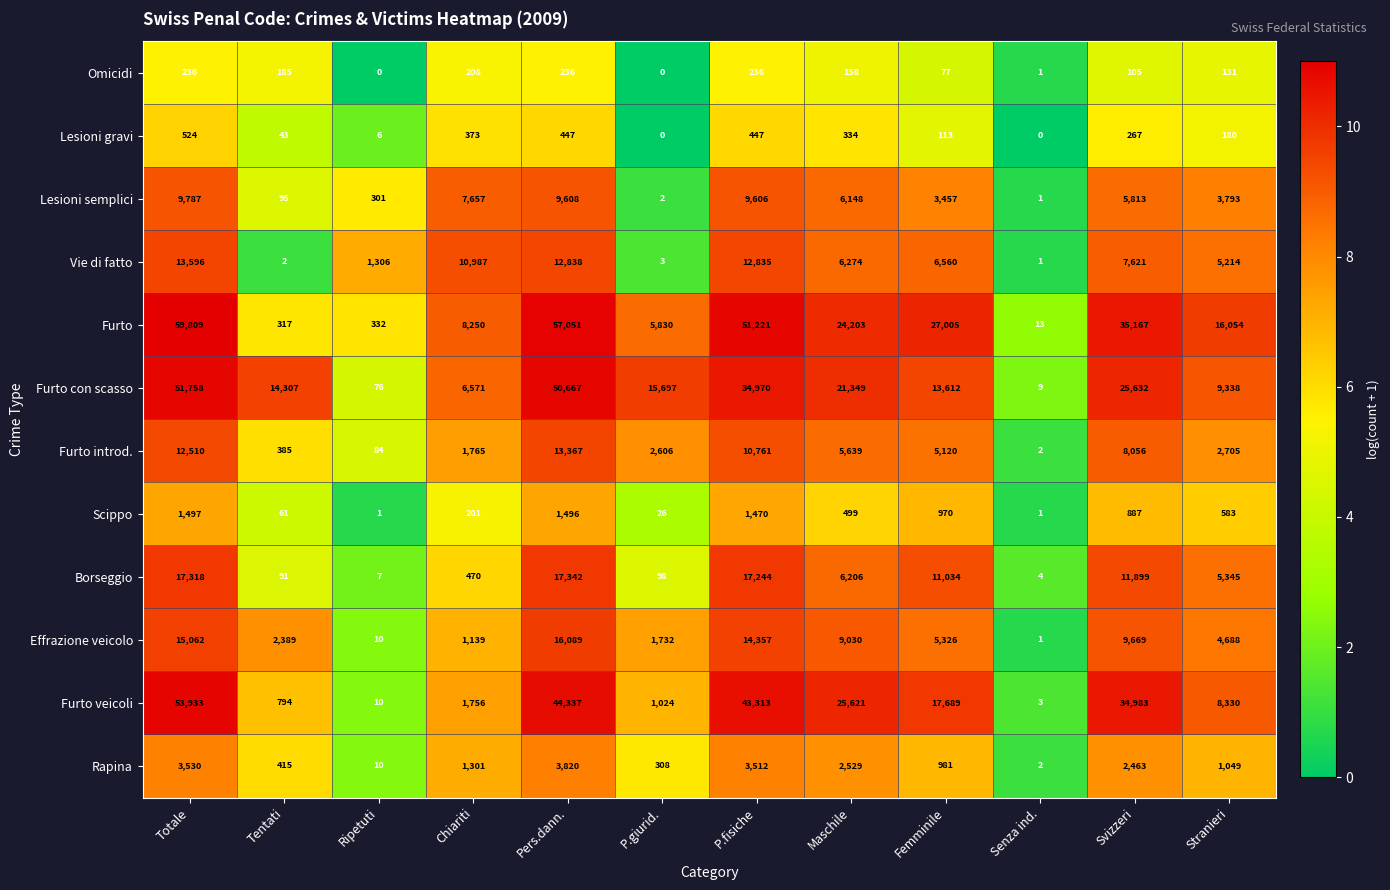

Which category has the highest value across all series?

Totale